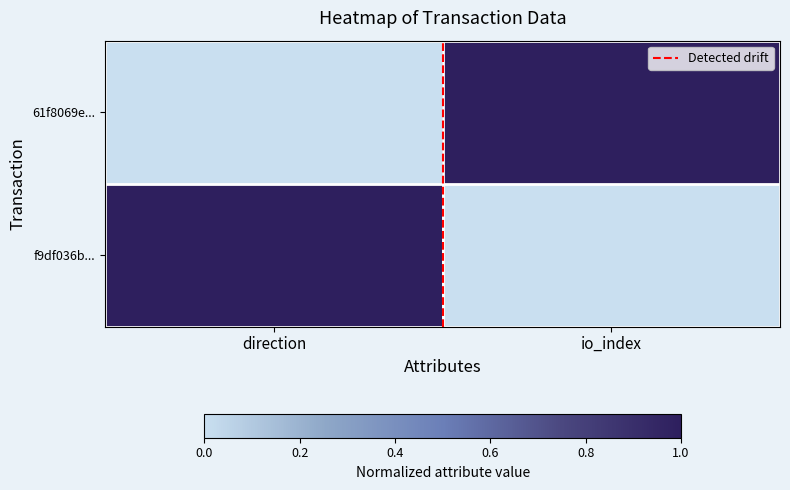

At which category does the chart reach its peak across all series?

io_index